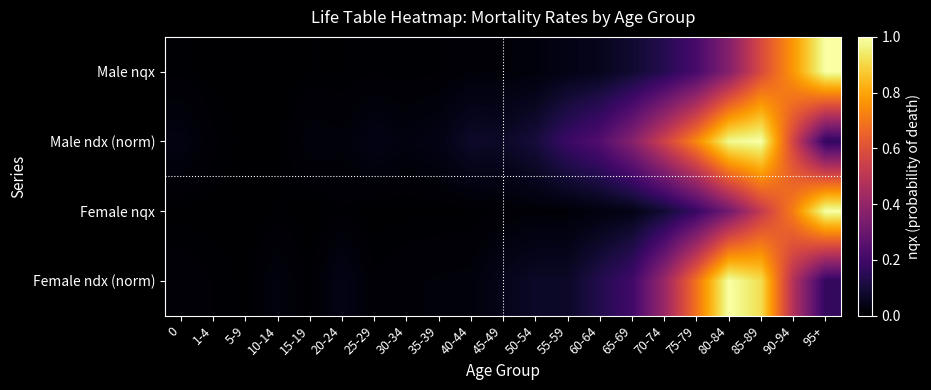

Between 10-14 and 90-94, which is larger?

90-94